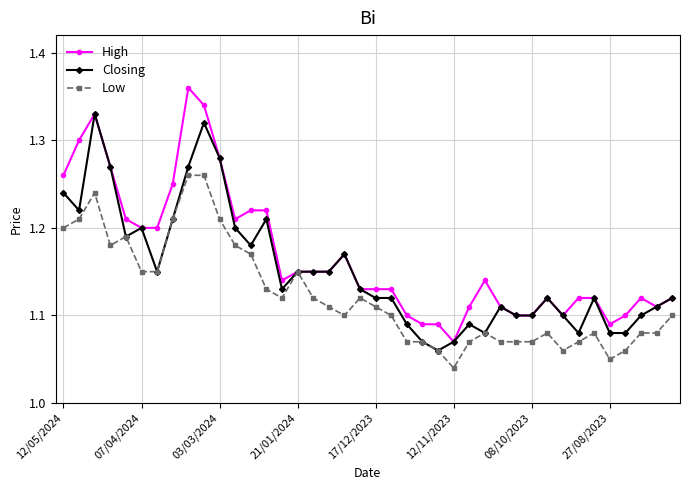

Rank the series by their maximum value, from lowest to highest.

Low, Closing, High